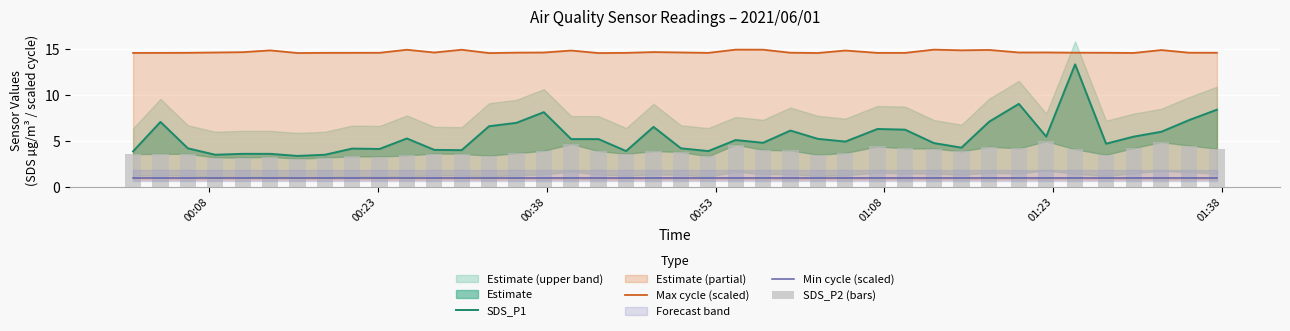

Which category has the lowest value across all series?

00:08